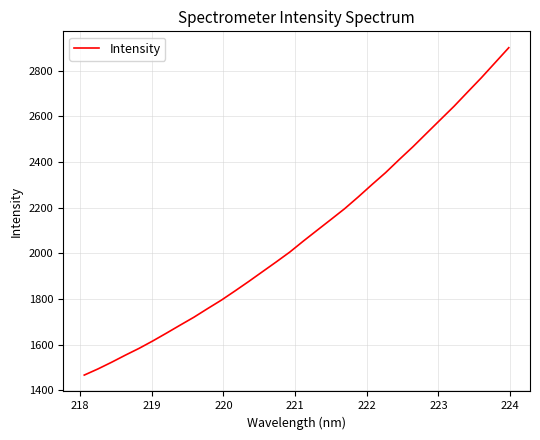

What is the difference between the maximum and minimum values?

1435.0